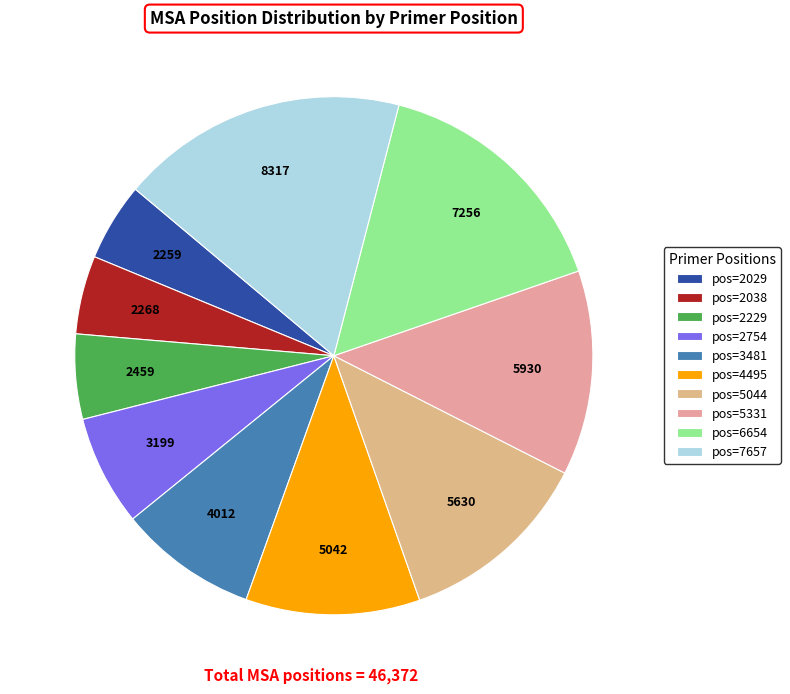

How many segments does this pie chart have?

10